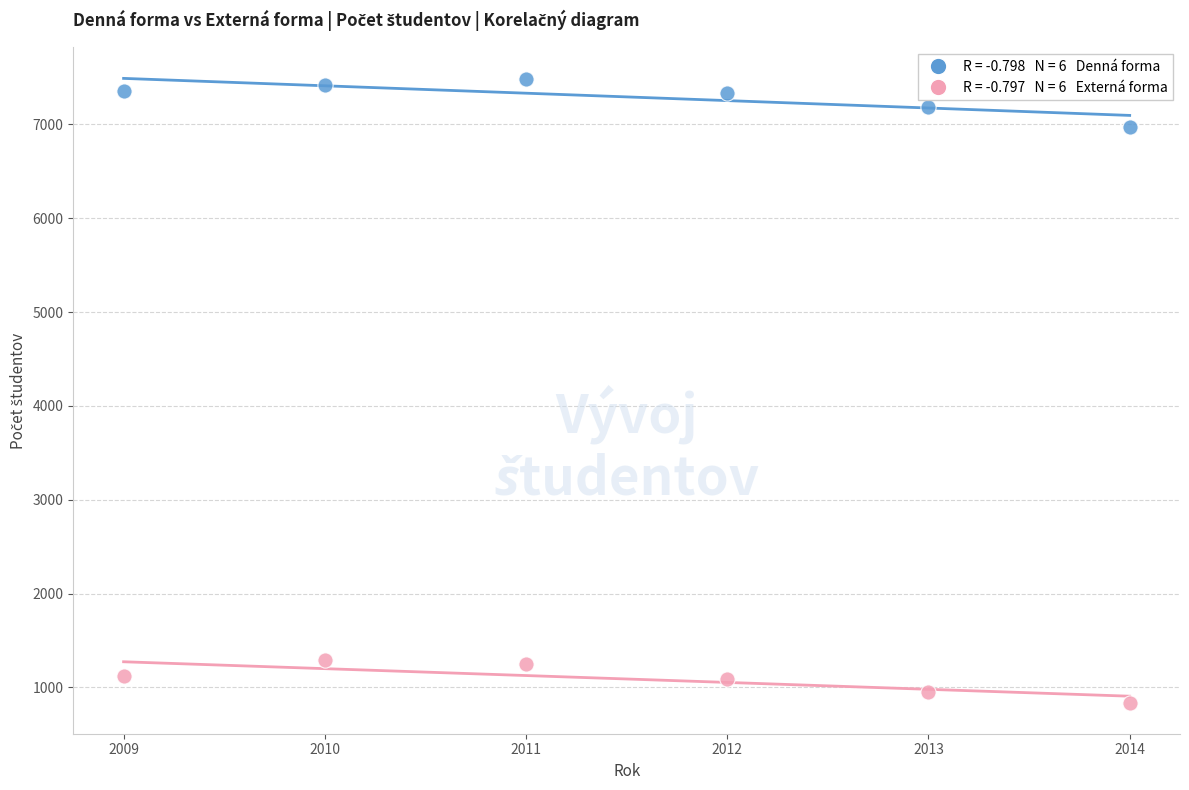

Across all data points, what is the average Y value?

4191